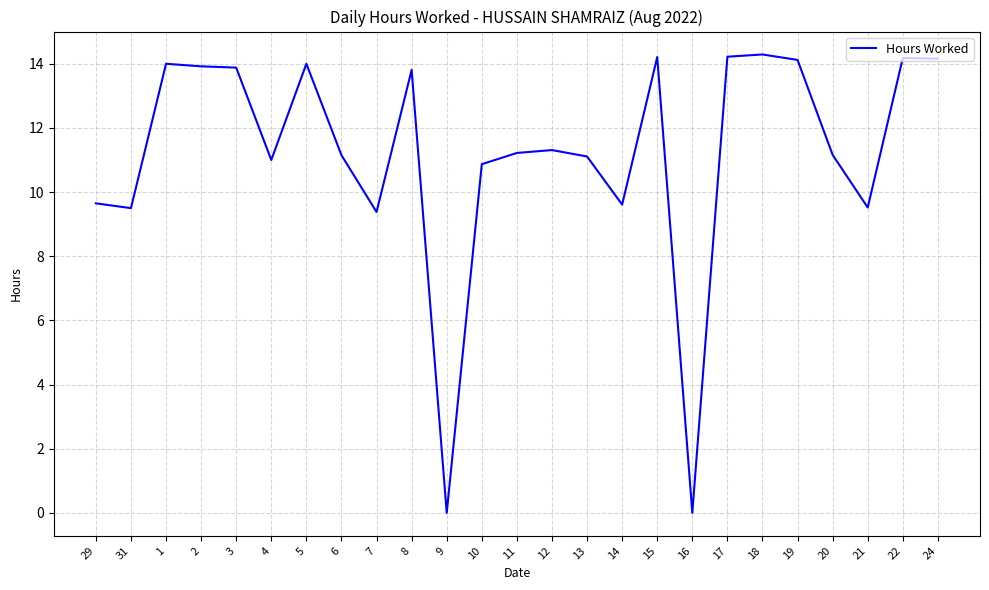

What position from the left is 19?

21